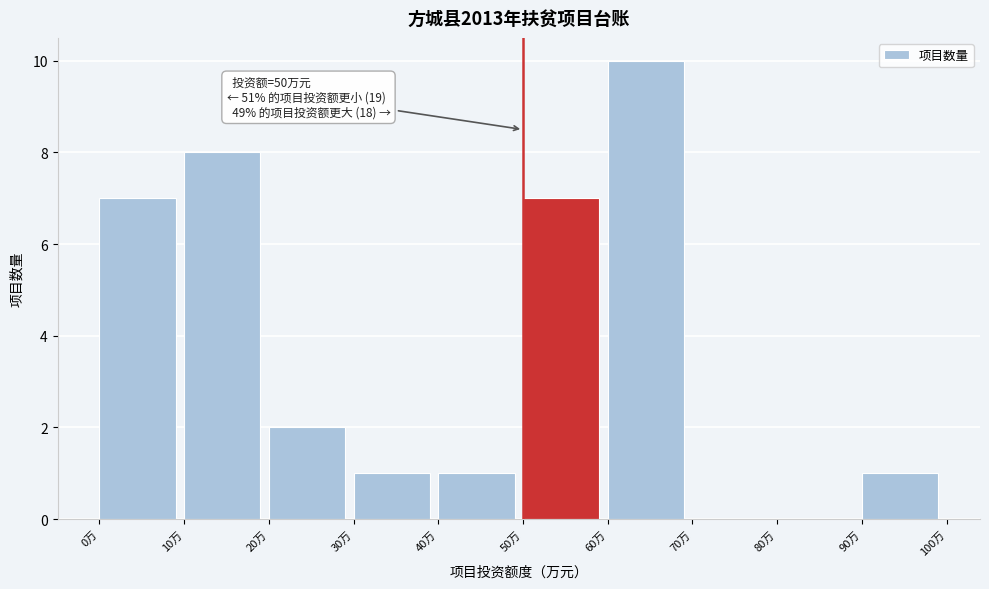

Which range on the x-axis has the tallest bar?

60 to 70